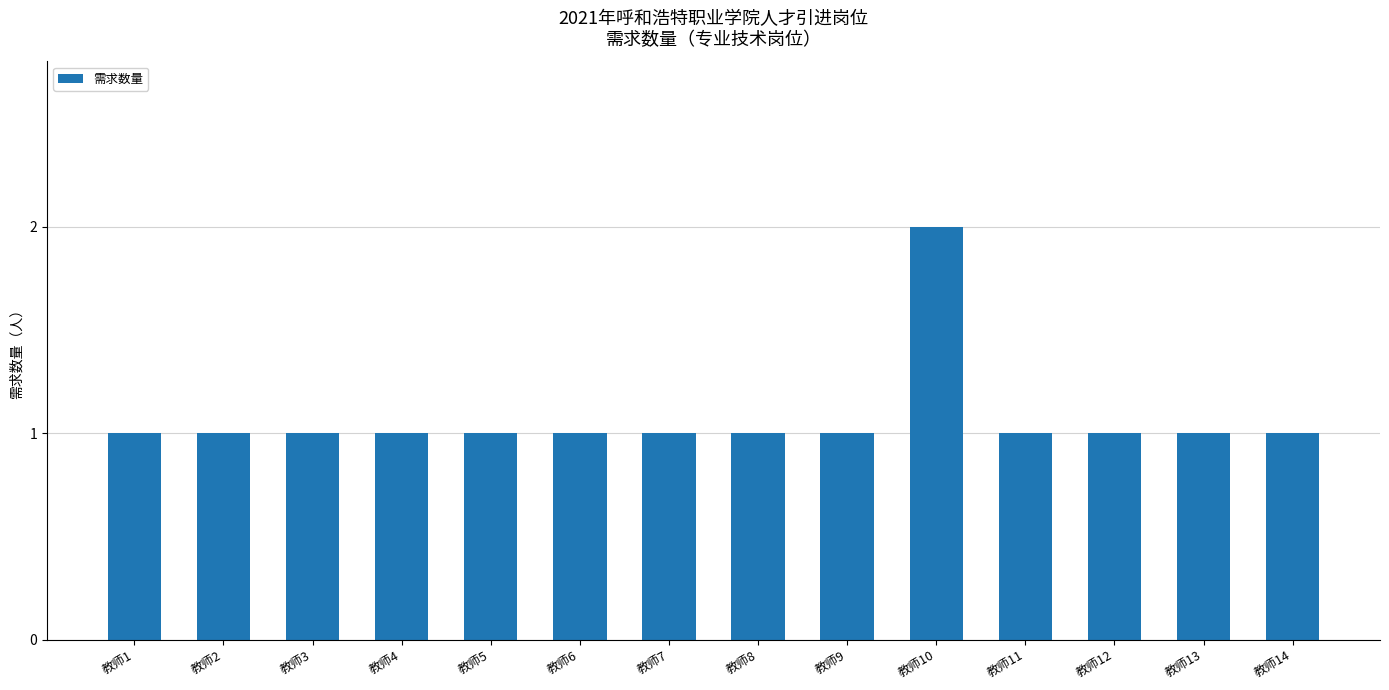

Is it true that the value at 教师11 is 1?

True